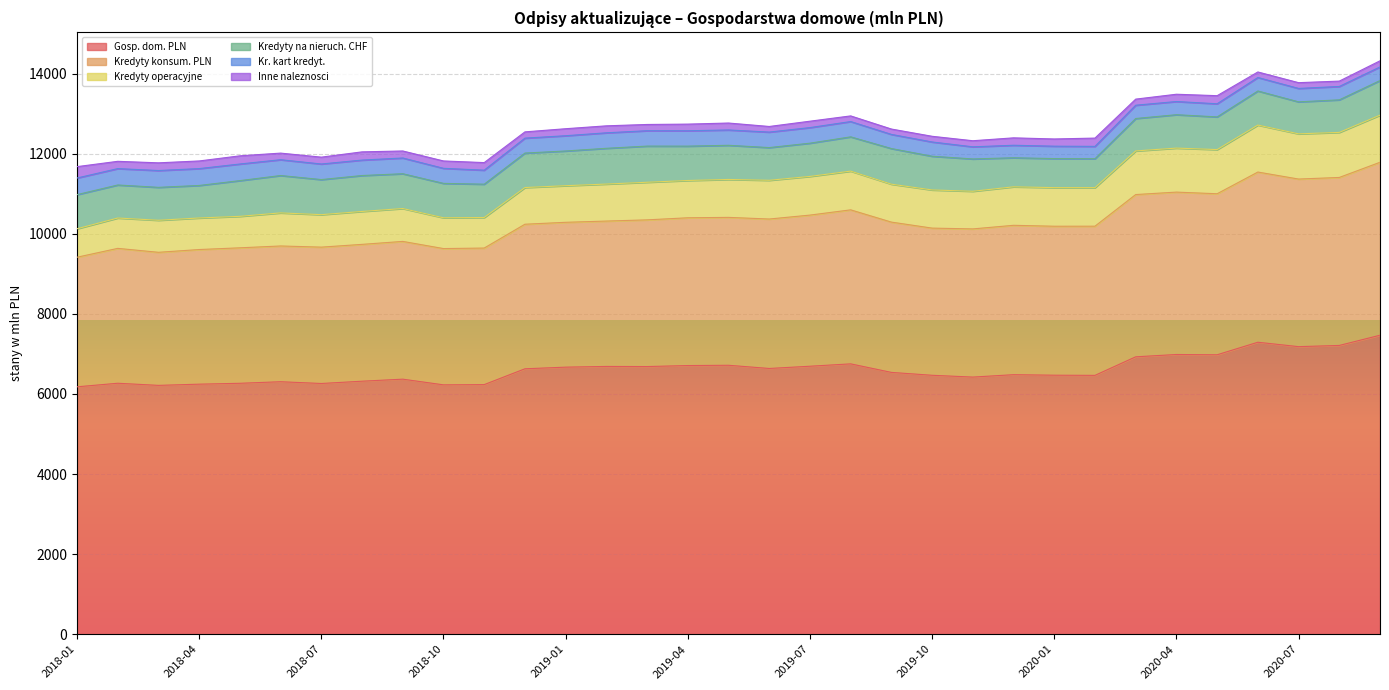

Is it true that Inne naleznosci equals 182 at 2020-04?

True